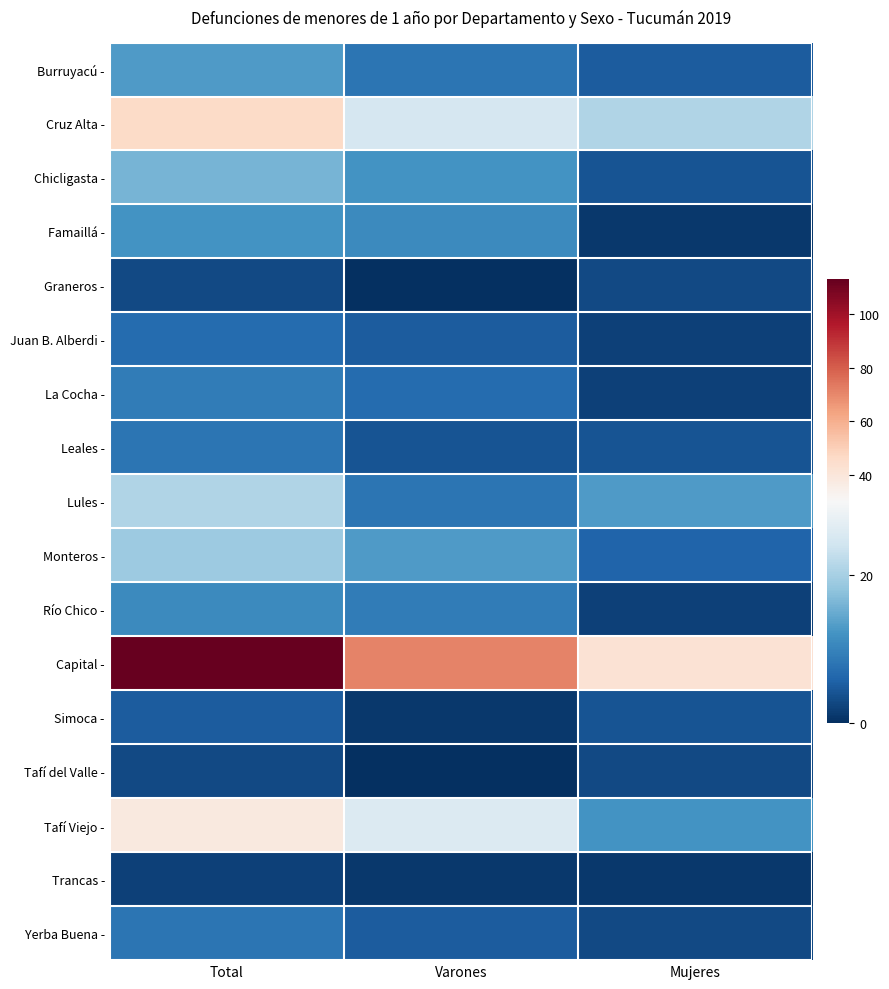

Which series has the widest spread of values?

Capital -